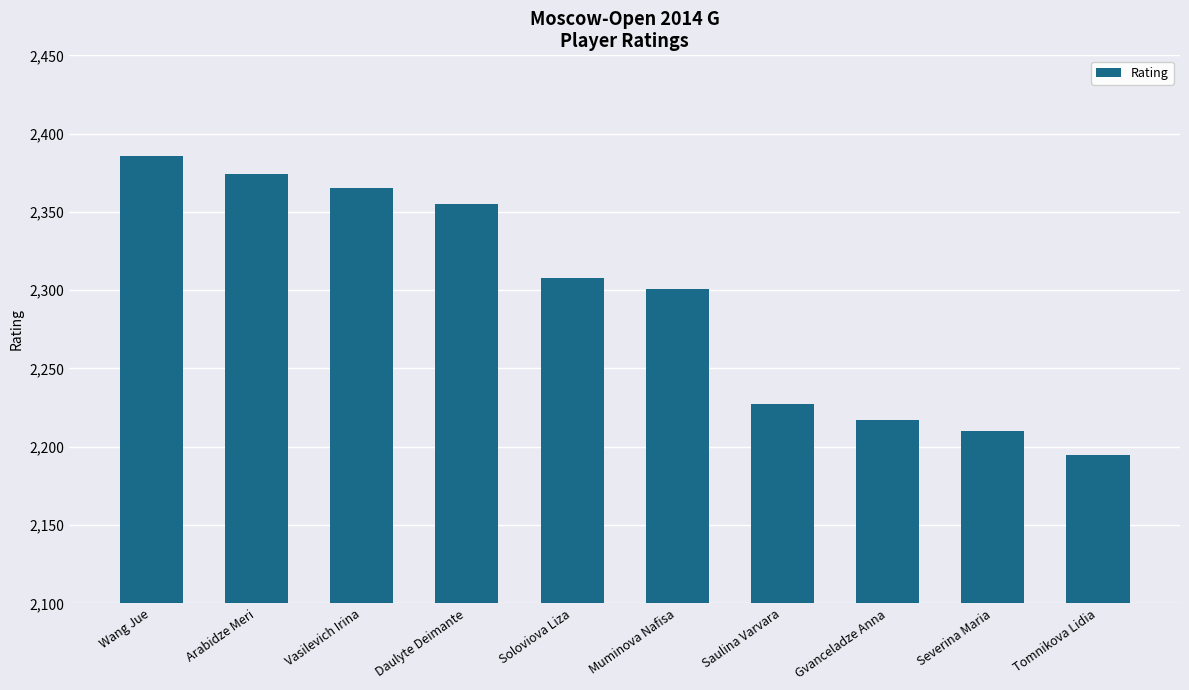

What position from the right is Saulina Varvara?

4